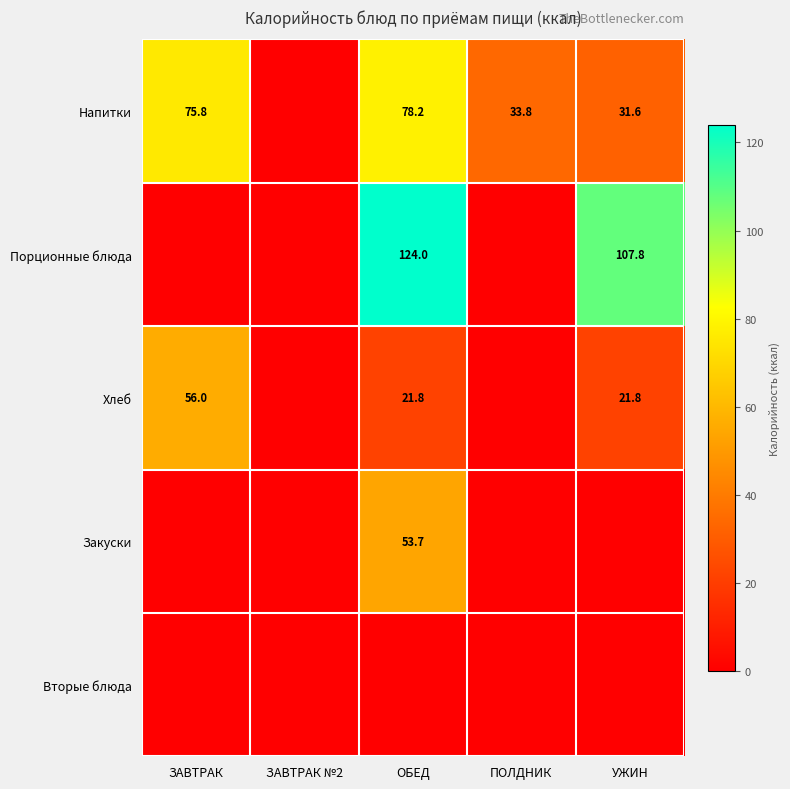

Is it true that Хлеб equals 34.9 at ОБЕД?

False